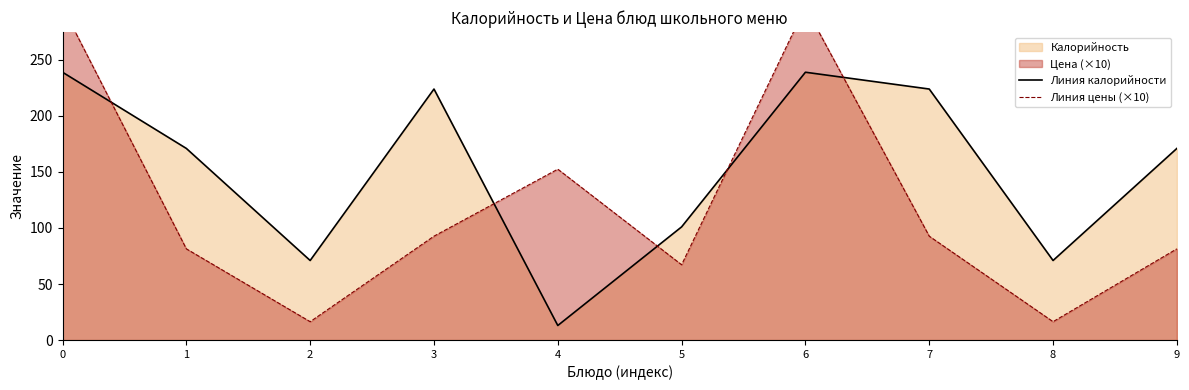

After their last crossing, which series has the higher values: Линия цены (×10) or Линия калорийности?

Линия калорийности